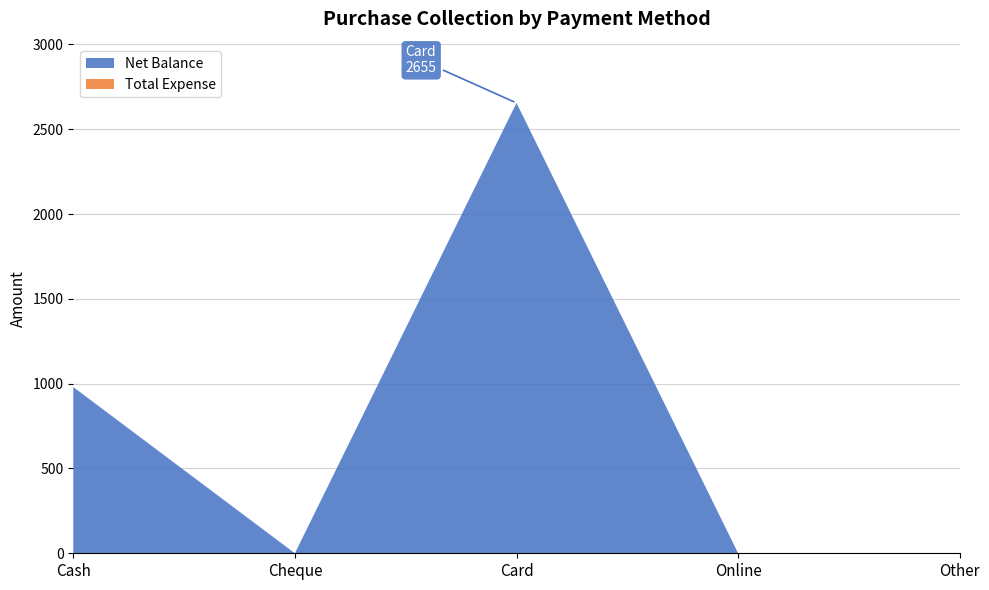

Reading left to right, transcribe all the data shown in this chart.

Net Balance: Cash=980	Cheque=0	Card=2655	Online=0	Other=0
Total Expense: Cash=0	Cheque=0	Card=0	Online=0	Other=0